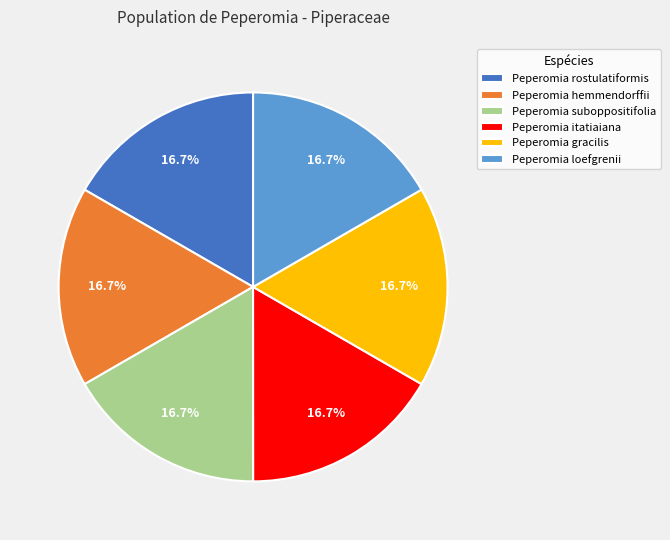

To the nearest percent, what percentage of the pie is Peperomia loefgrenii?

17%